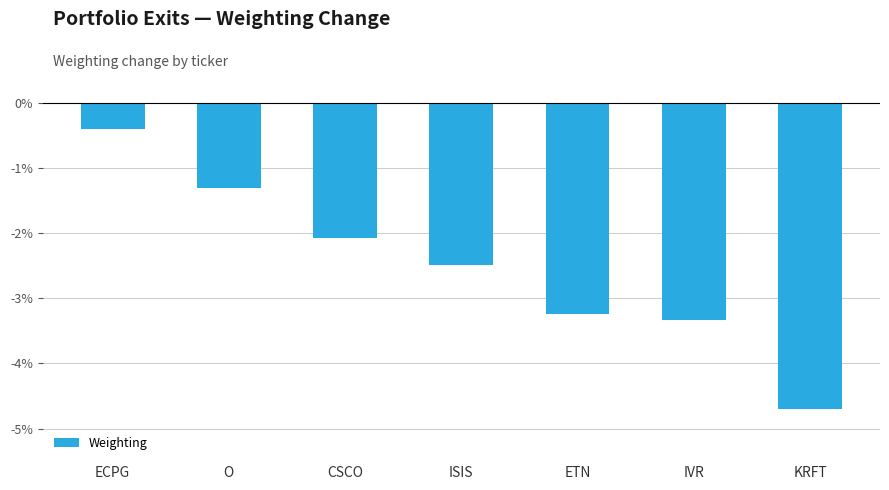

True or false: the data shows -2.1 at CSCO.

True